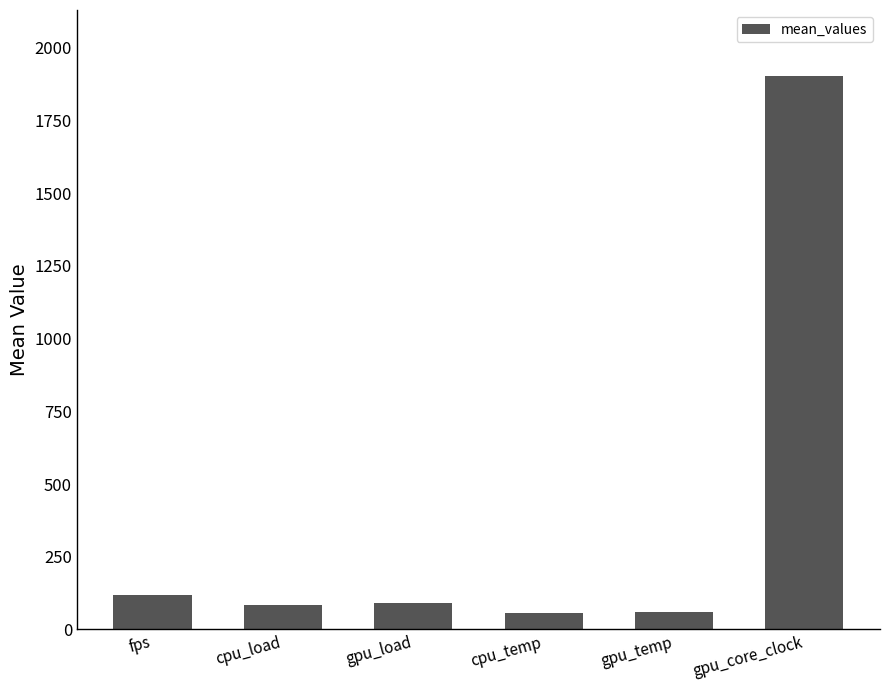

Does the chart contain stacked bars?

No